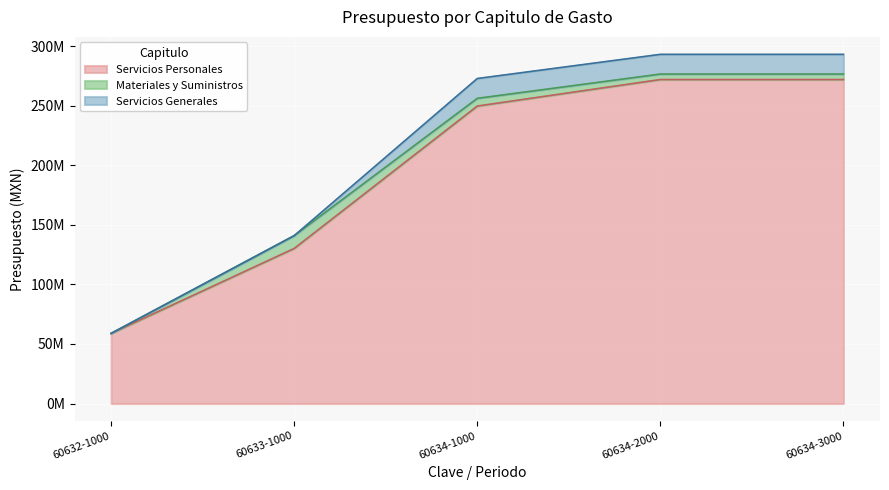

Which series has the largest range (max minus min)?

Servicios Personales